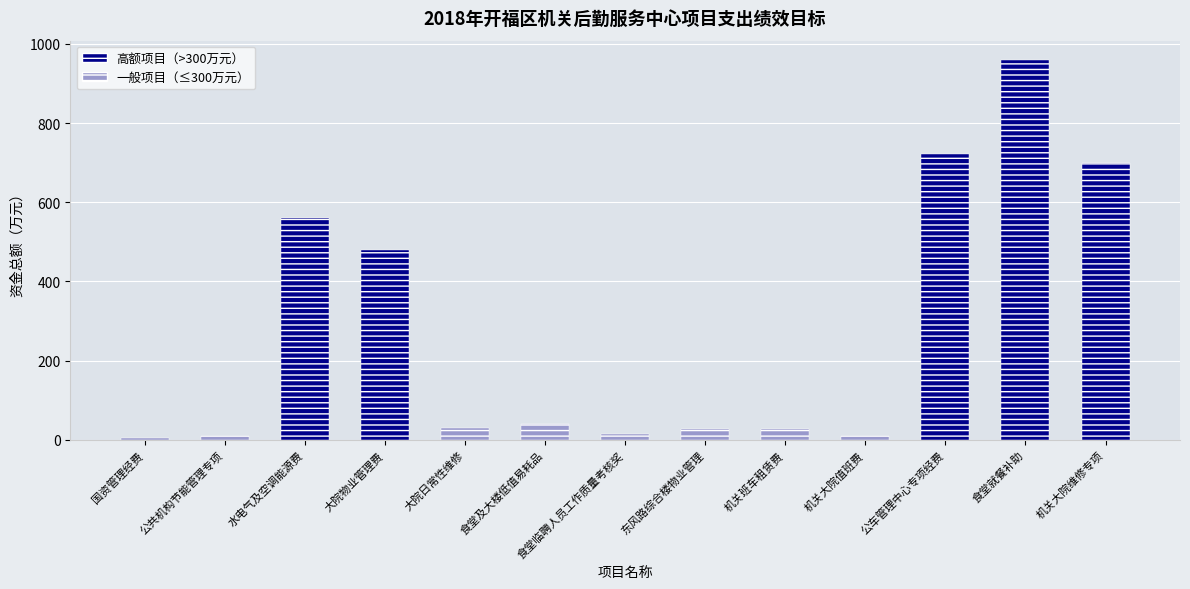

Where does the data first go above 30?

水电气及空调能源费